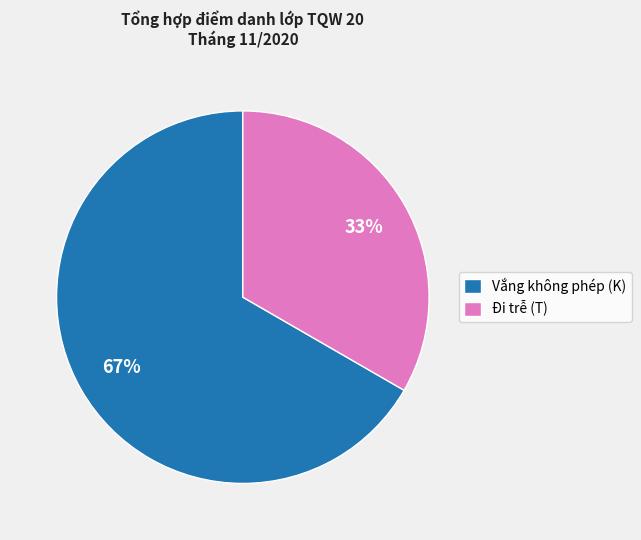

Which category has the smallest portion of the pie?

Đi trễ (T)